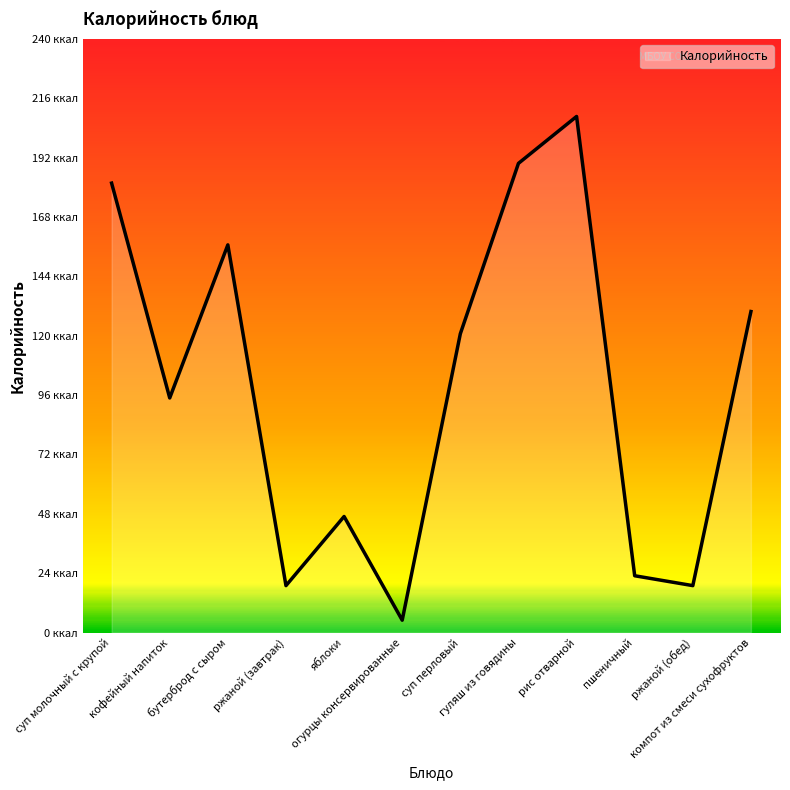

Does the chart display data point markers on the line(s)?

No